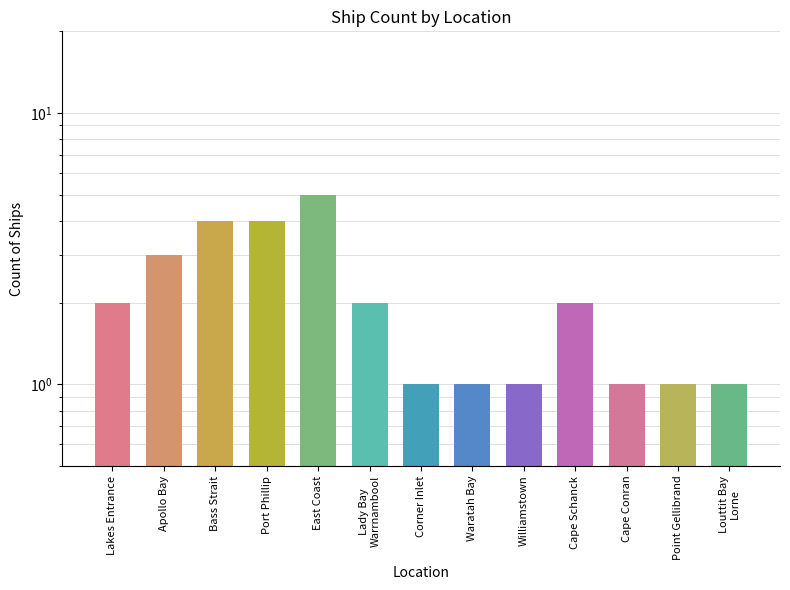

Is it true that the value at Port Phillip is 4?

True